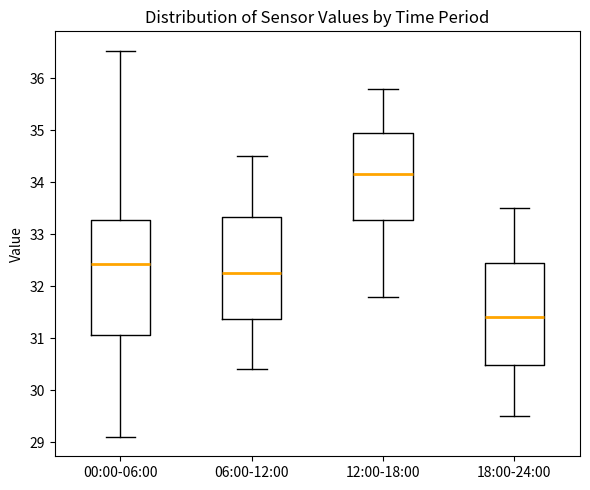

Which box has the lowest median line?

18:00-24:00